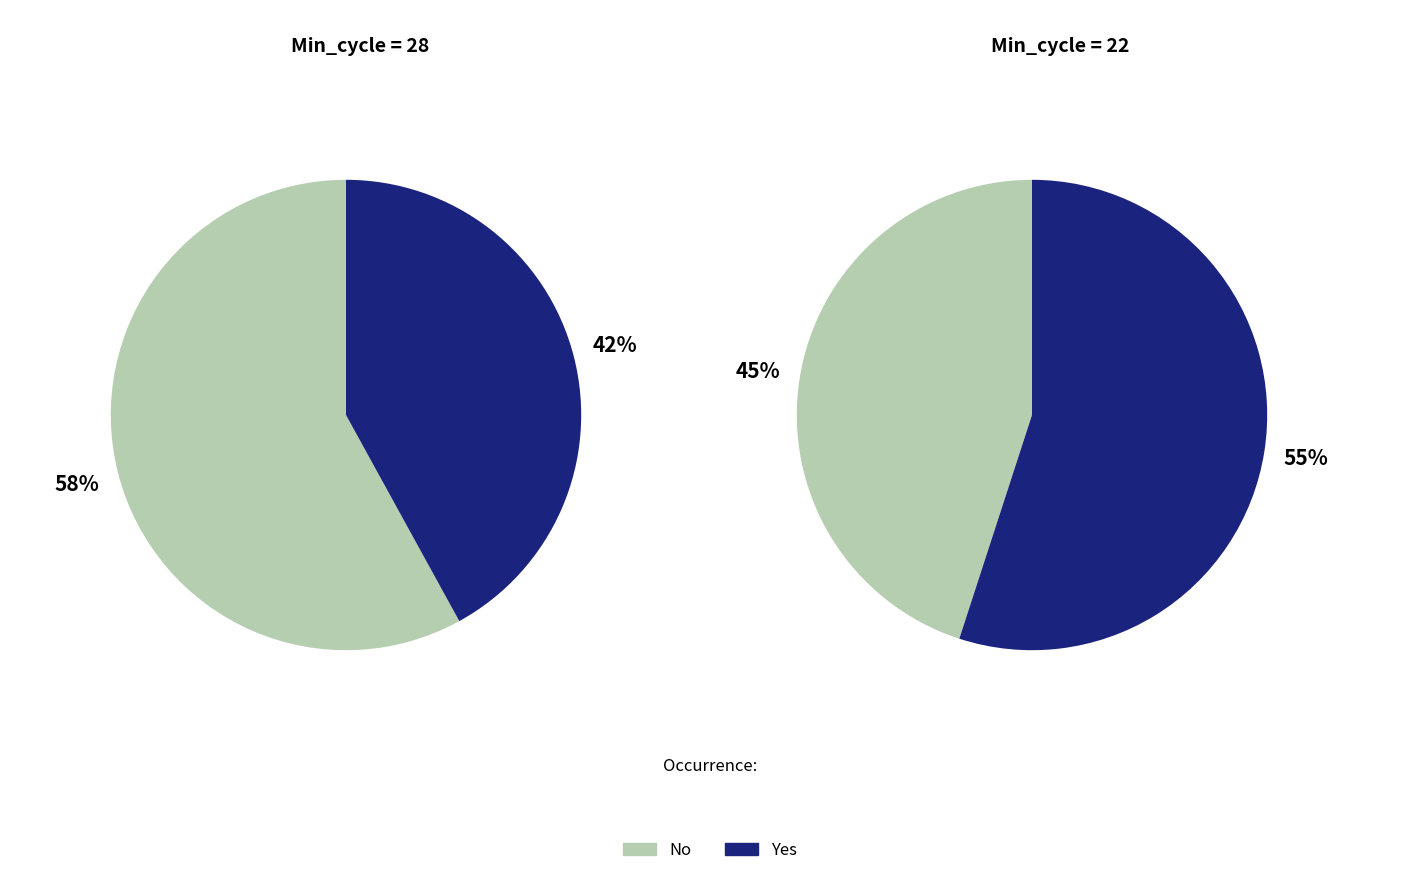

To the nearest percent, what percentage of the pie is Min_cycle_28?

50%